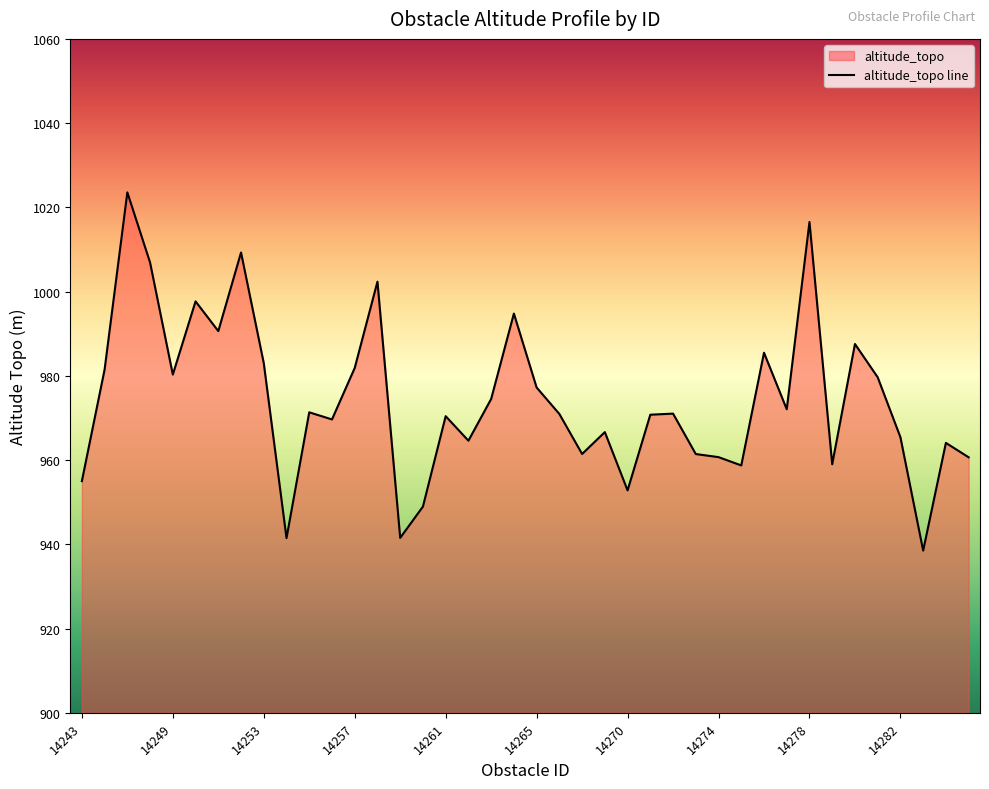

What is the difference between the maximum and second lowest values?

82.1